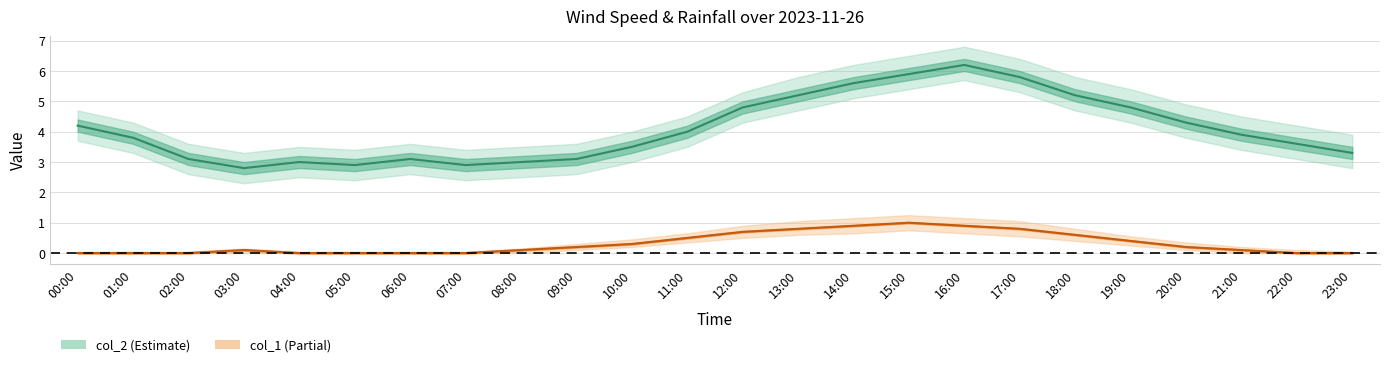

What is the label of the 10th point from the left?

09:00